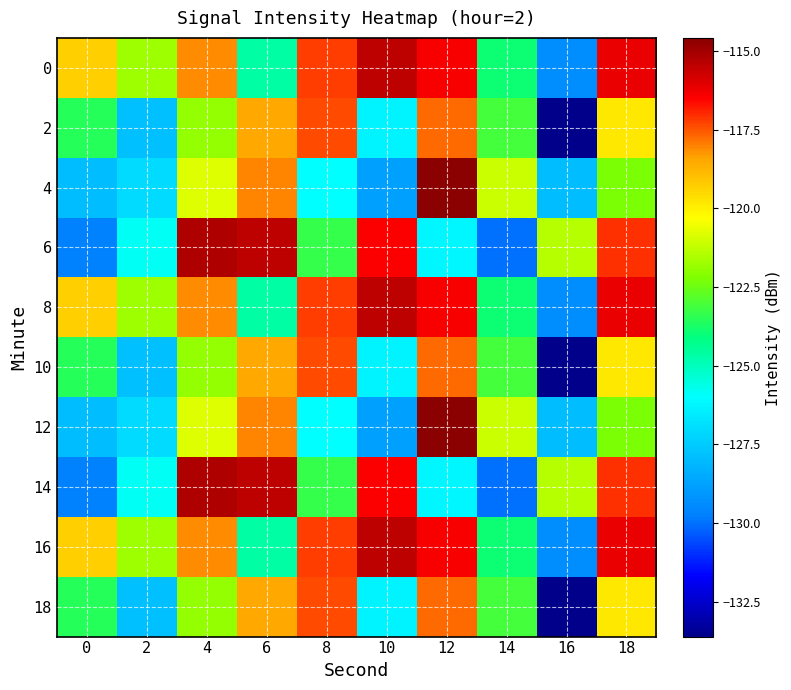

What is the total value across all series at 16?

-1287.5